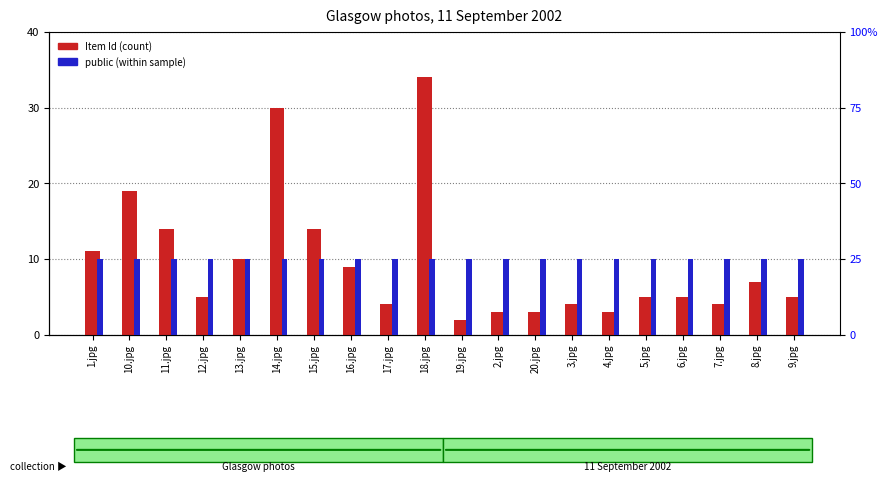

What are all the series names shown in the legend?

Item Id, public